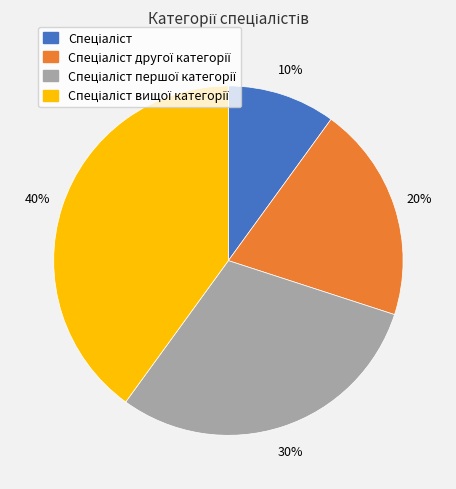

To the nearest percent, what is the difference between the largest and smallest slice percentages?

30%